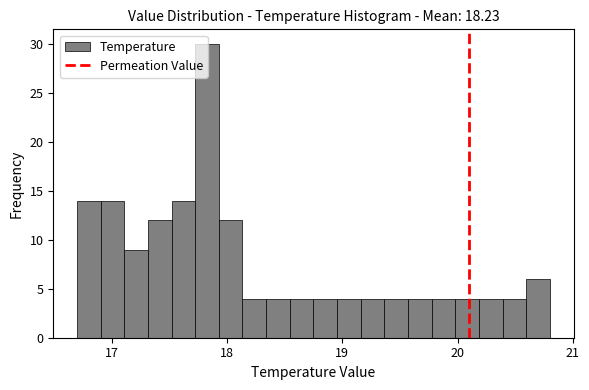

Around what value on the x-axis is the tallest bar? Give the approximate position of its centre, as read against the axis.

17.8